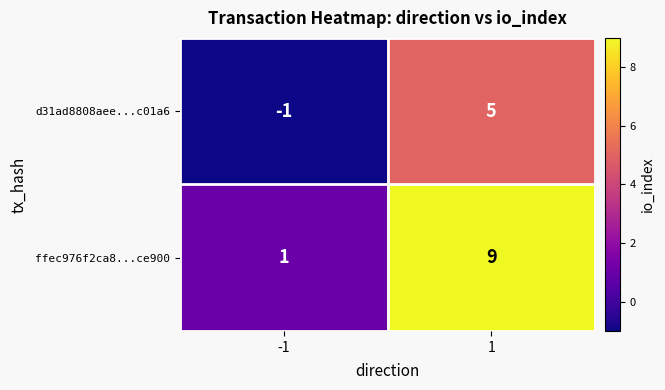

What is the highest value of the ffec976f2ca8...ce900 series?

9